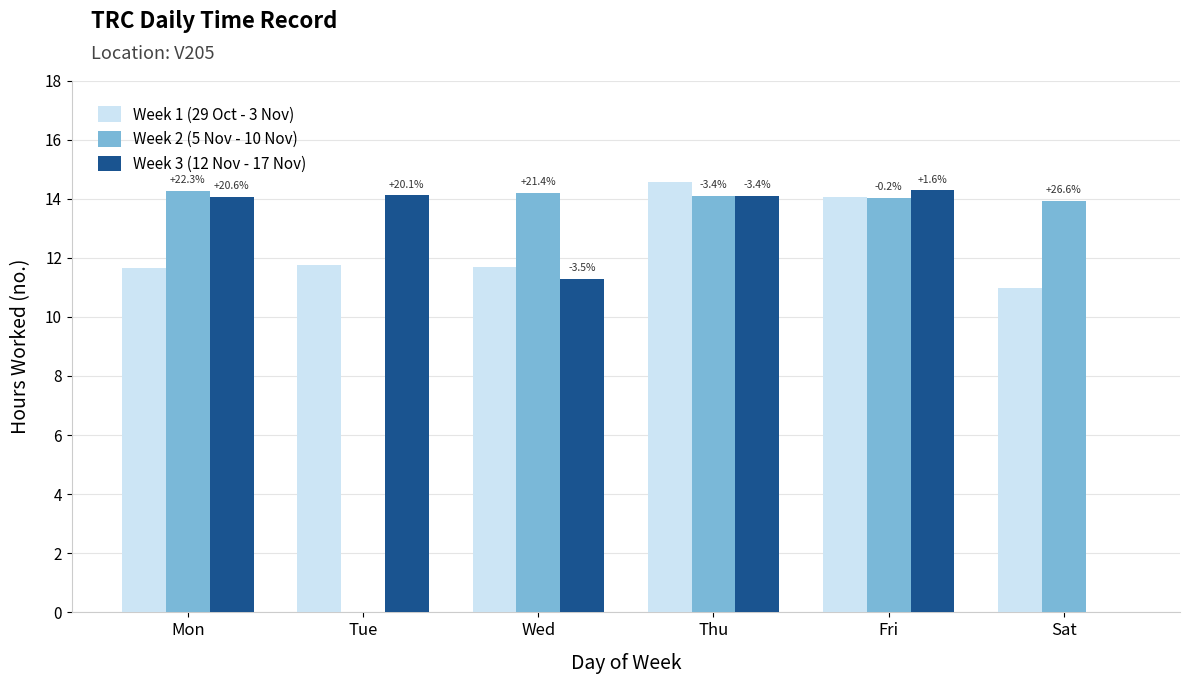

How many groups of bars are there?

6